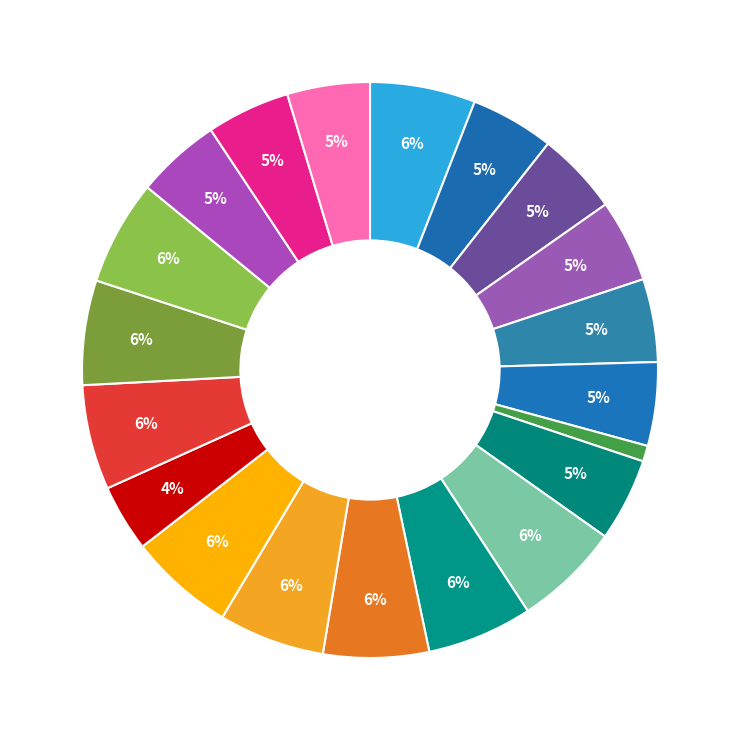

Which slice is the smallest?

Day 7